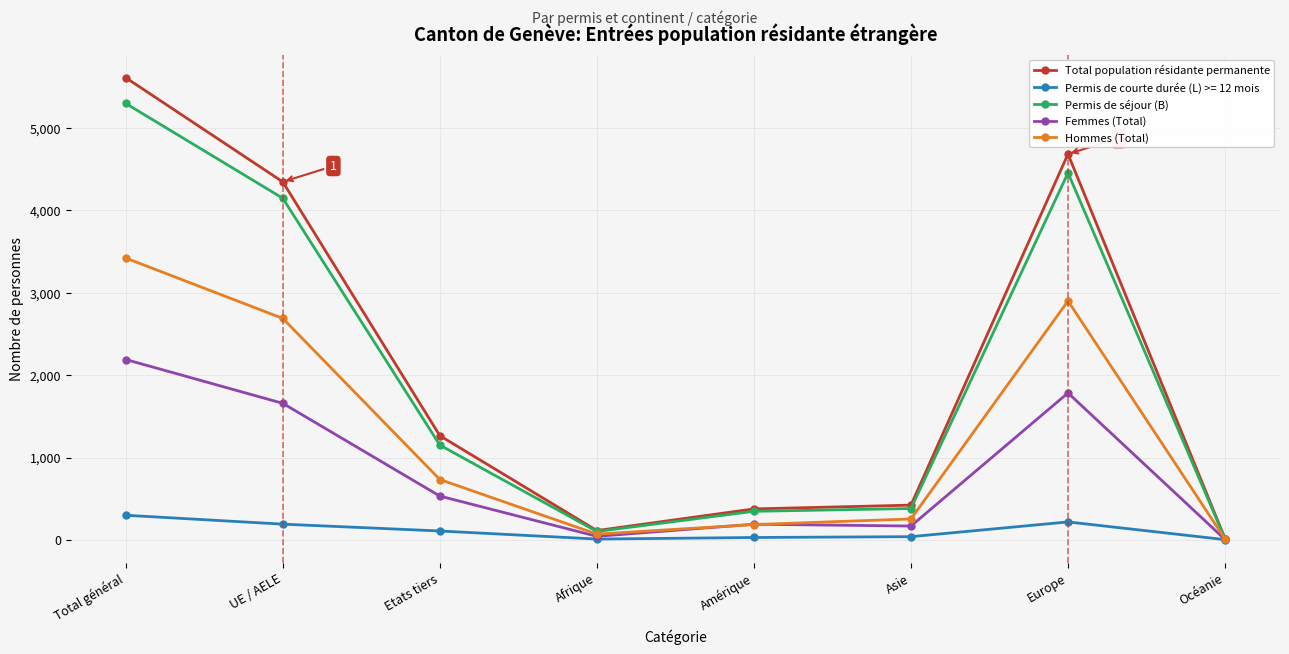

List the labels in order of Hommes (Total) value, largest first.

Total général, Europe, UE / AELE, Etats tiers, Asie, Amérique, Afrique, Océanie